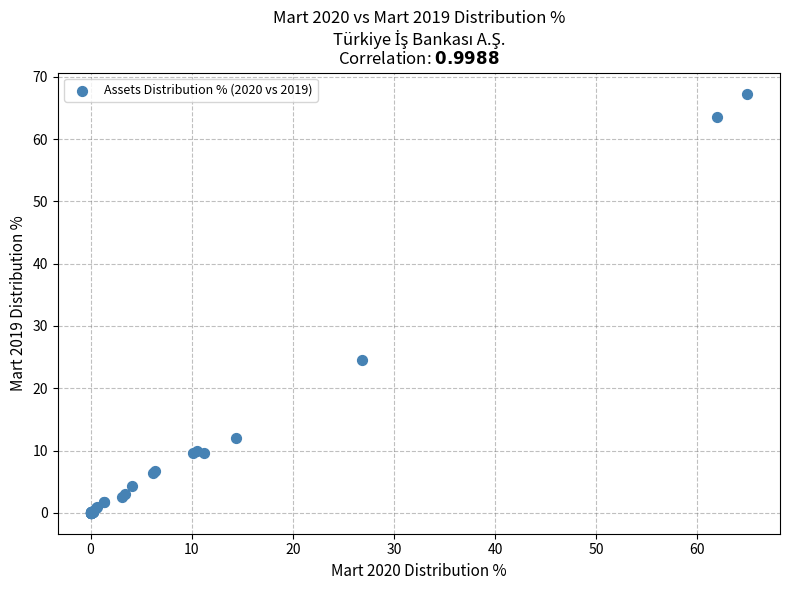

What Y value in the scatter plot is closest to 33?

24.6